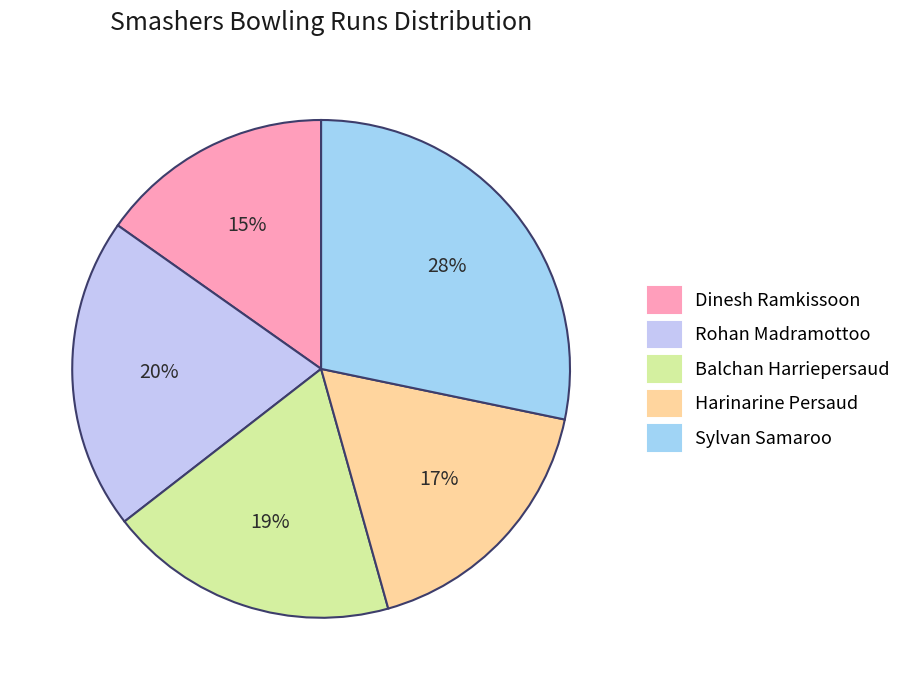

Count the number of slices in the pie.

5